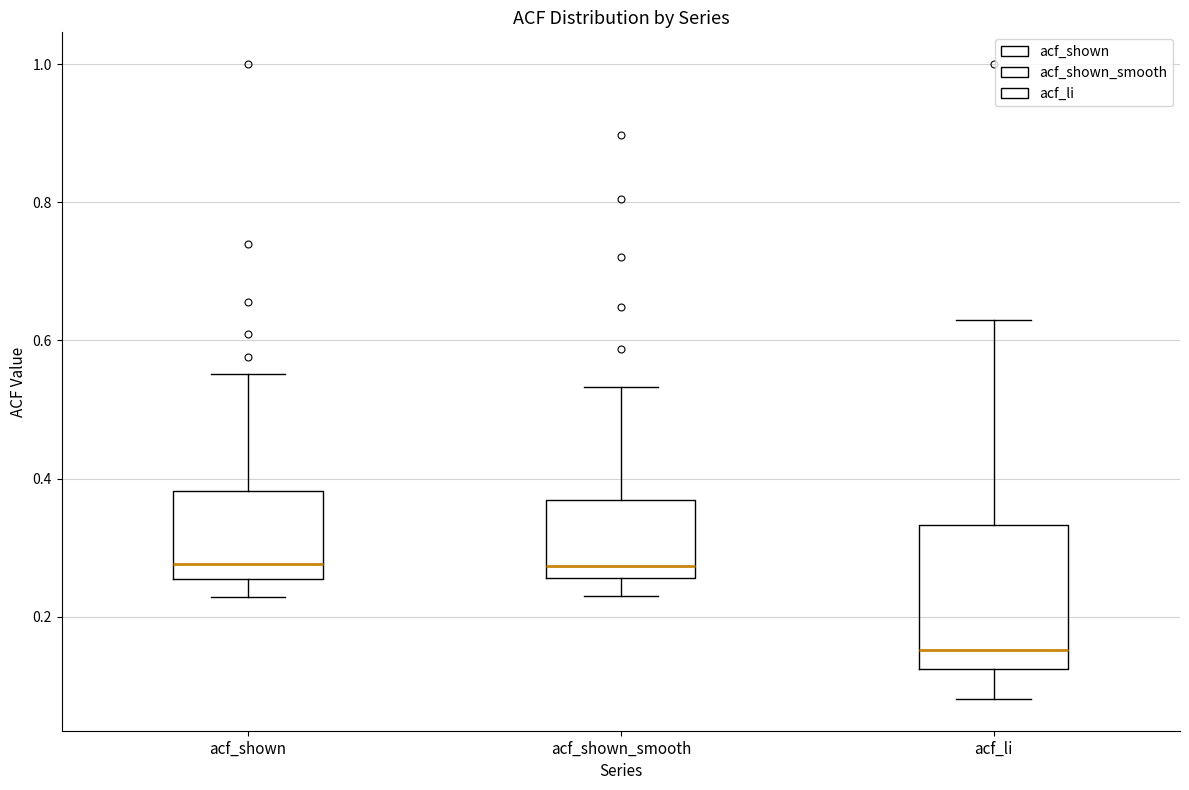

Where is the lower edge of the box for acf_shown_smooth on the y-axis? The values are not printed on the chart, so give them approximately, as read against the axis.

0.26